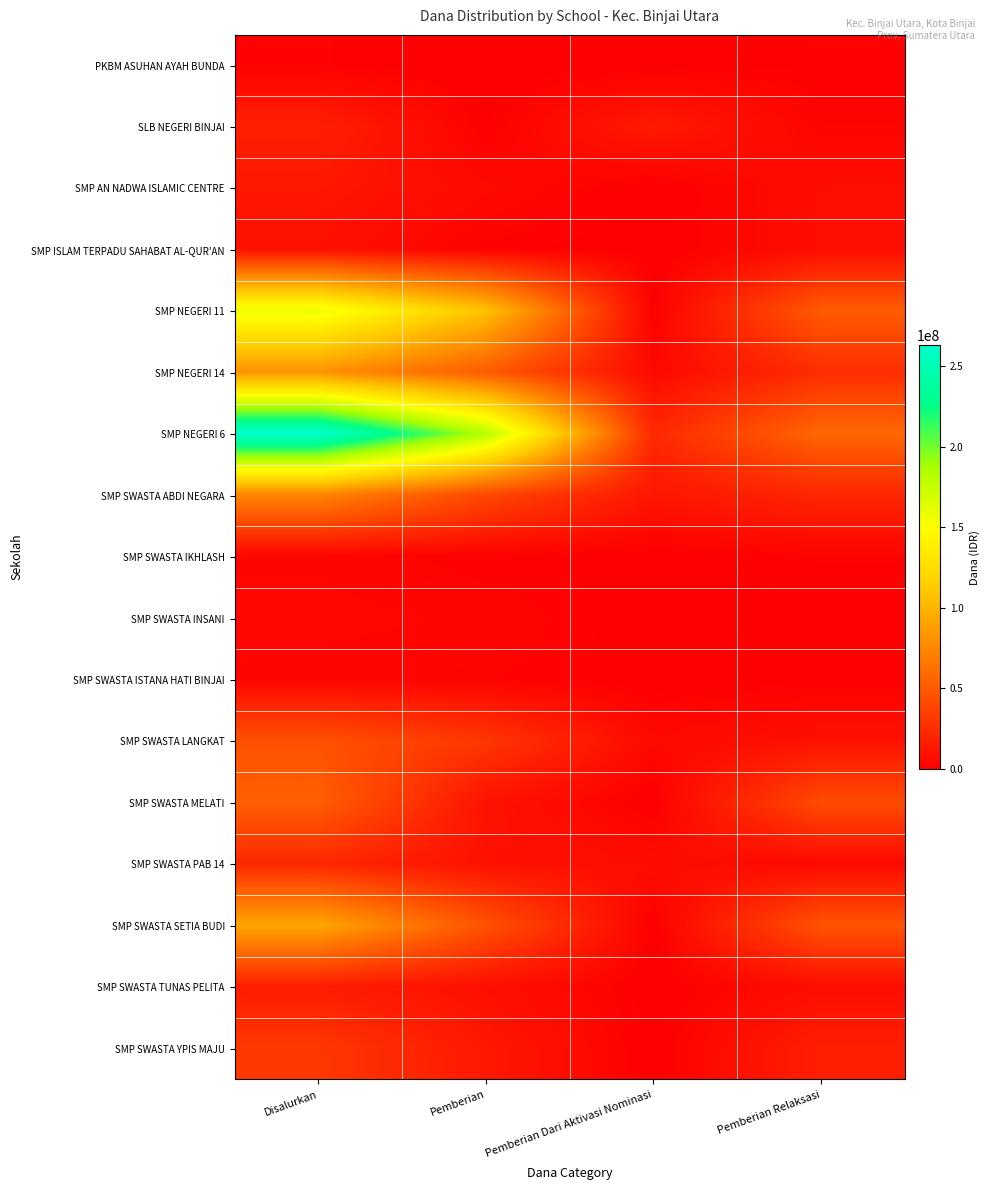

Between Pemberian Relaksasi and Pemberian, which is larger?

Pemberian Relaksasi